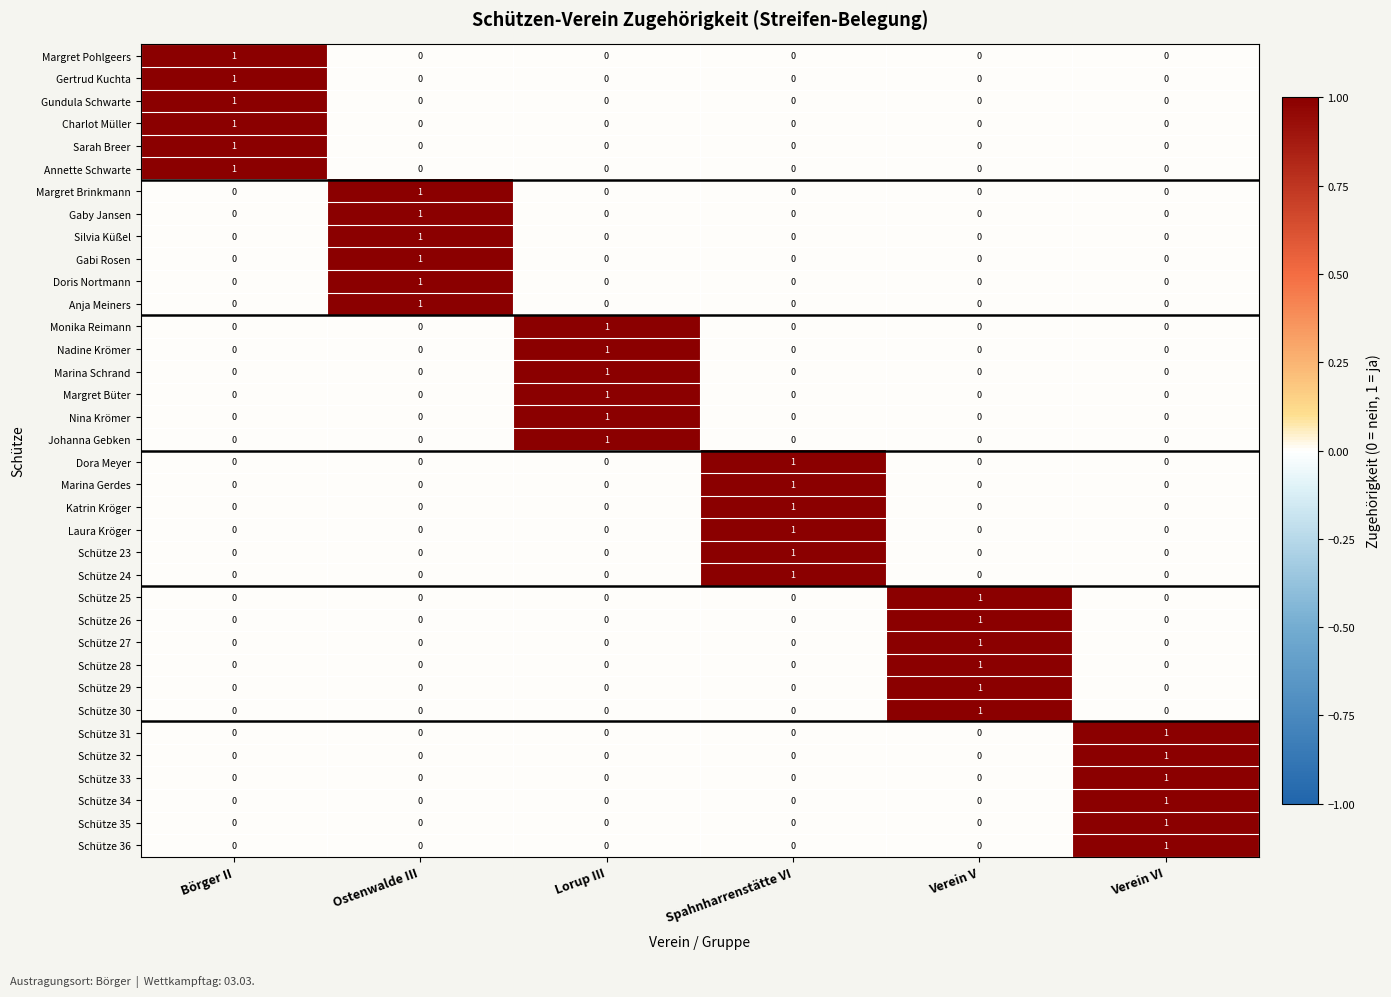

At how many categories does at least one series exceed 0?

6